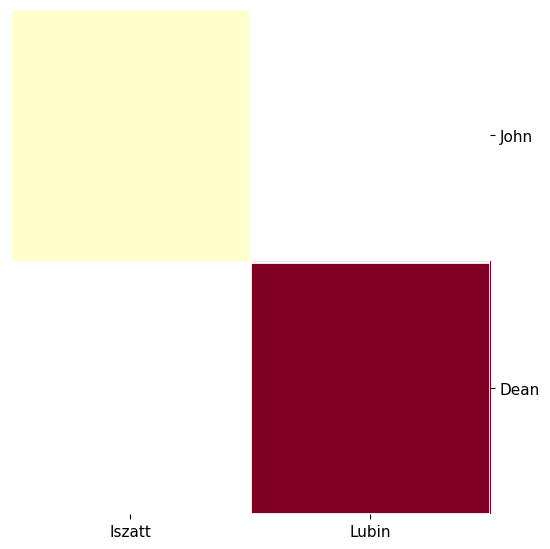

What is the maximum value for John?

1910.0